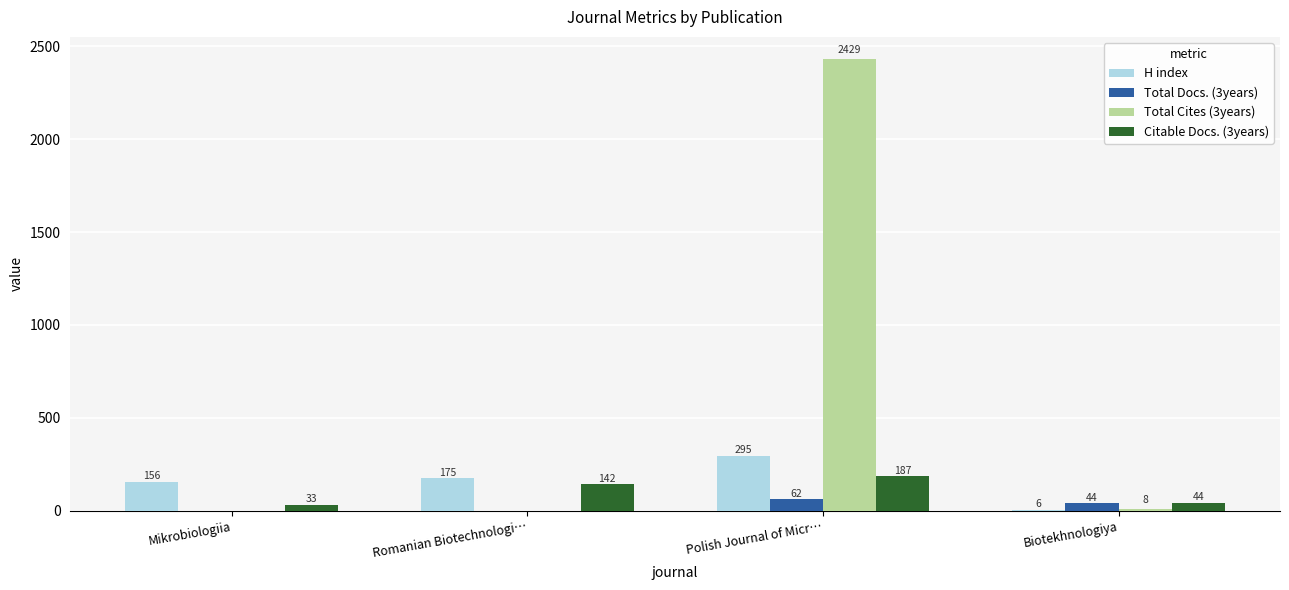

Which series changed the most between Polish Journal of Micr… and Biotekhnologiya?

Total Cites (3years)